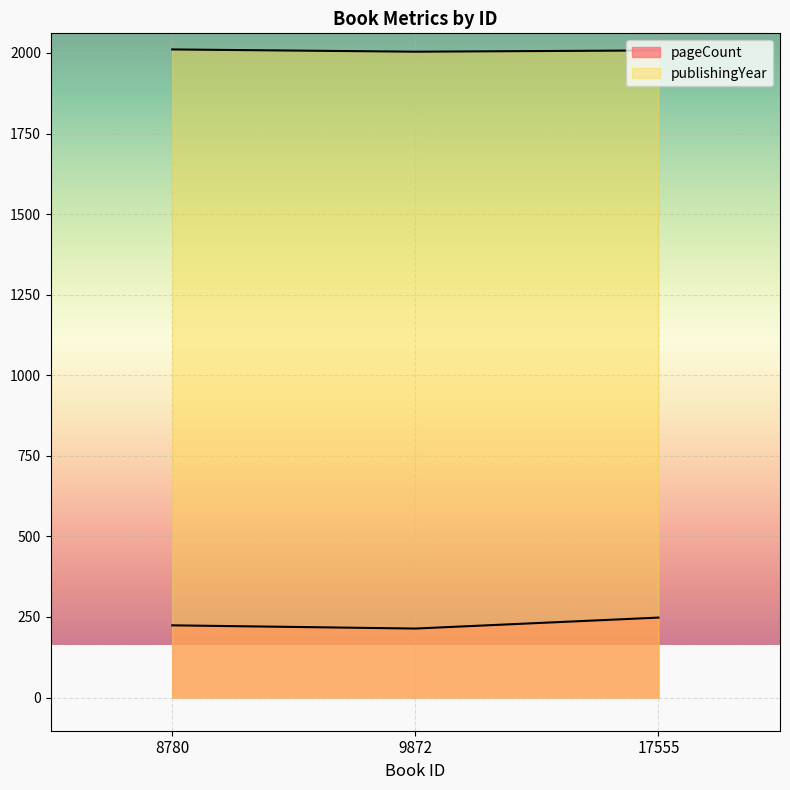

The value of pageCount at 9872 is 214. True or false?

True